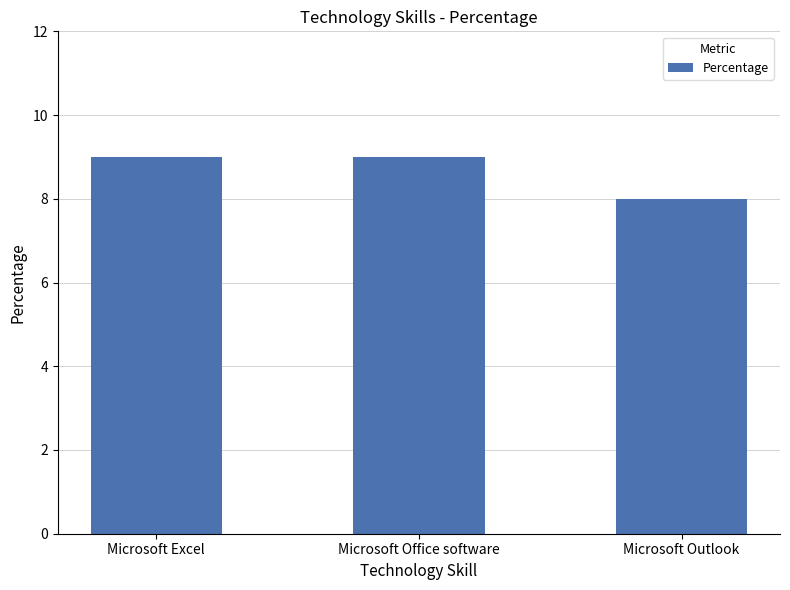

Is it true that the value at Microsoft Excel is 9?

True